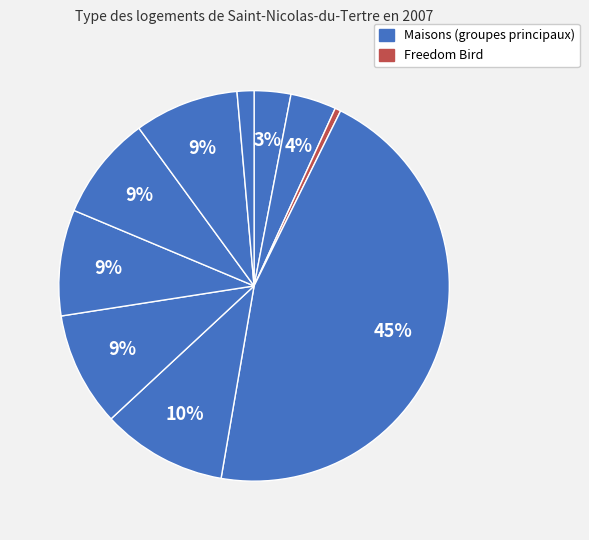

To the nearest percent, what is the difference between the largest and smallest slice percentages?

45%